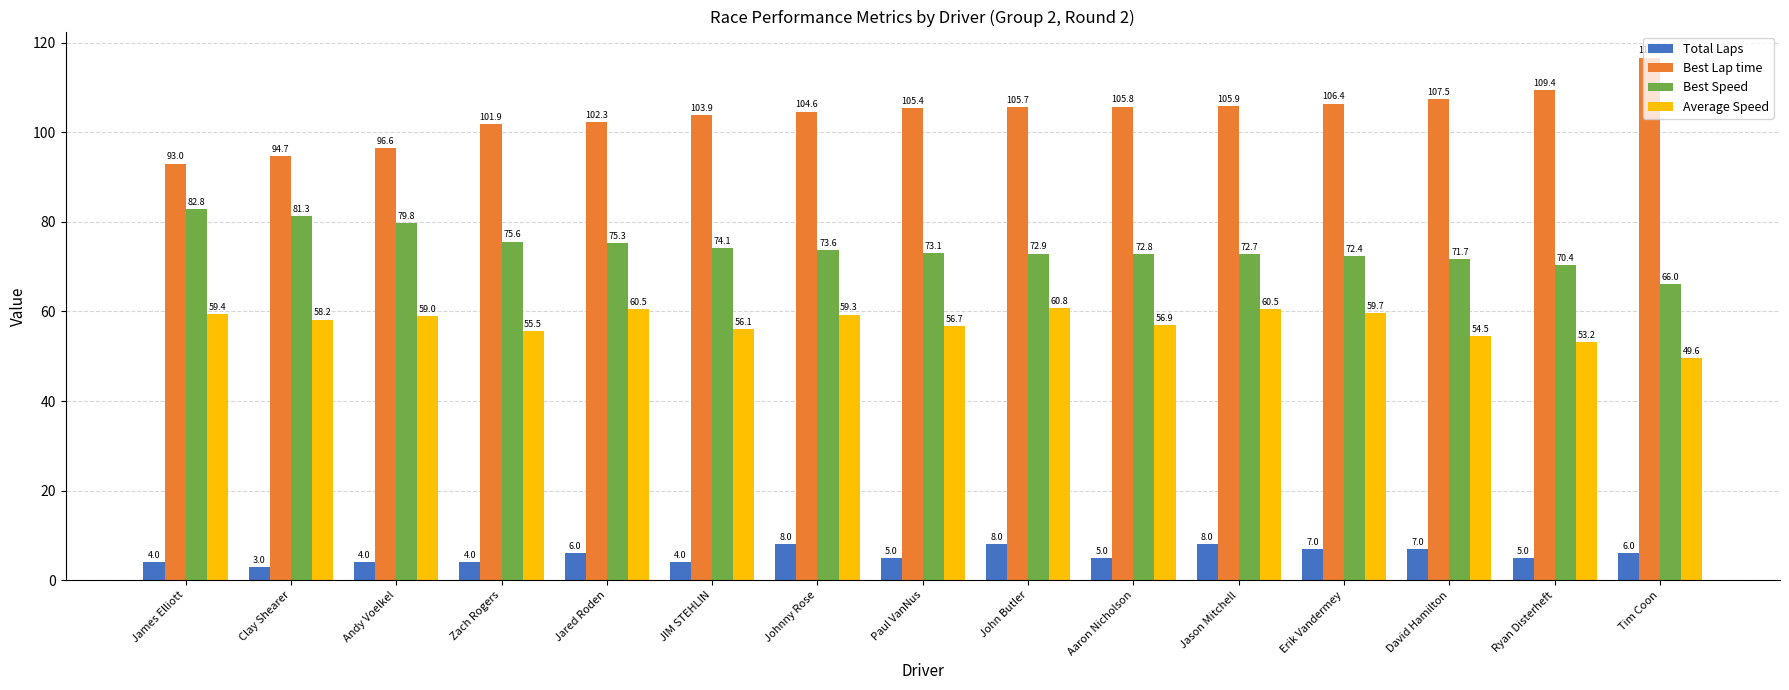

Where does the Total Laps series first go above 5?

Jared Roden